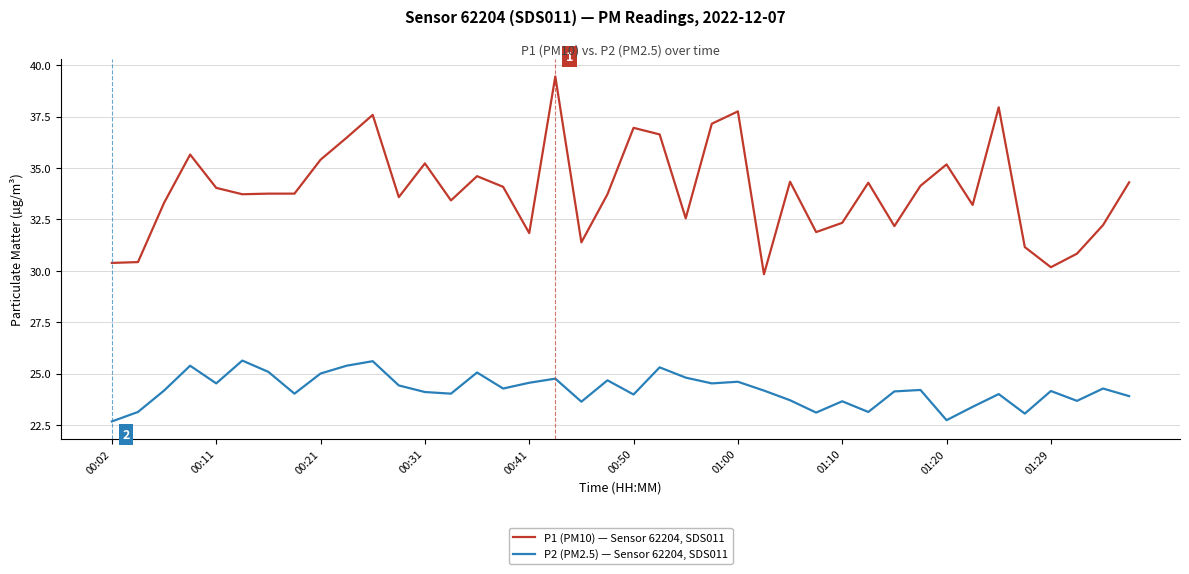

Which series has the largest range (max minus min)?

P1 (PM10) — Sensor 62204, SDS011